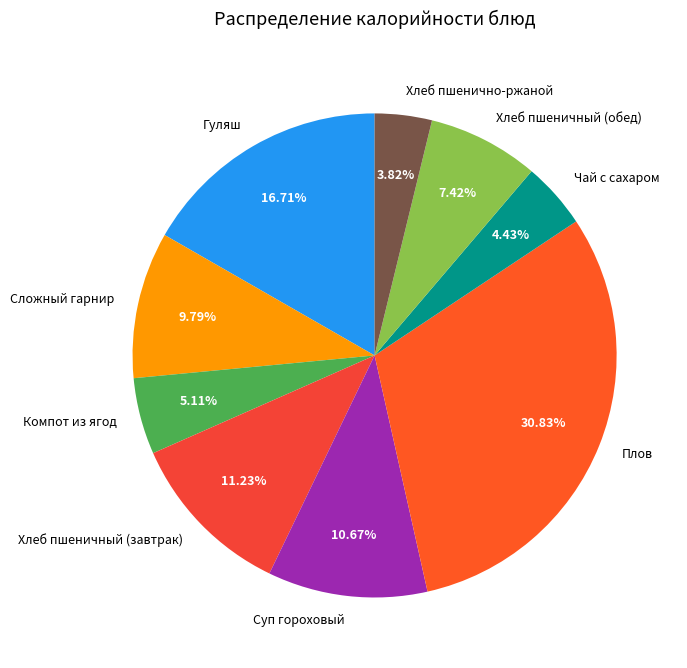

To the nearest percent, what is the difference between the Компот из ягод and Хлеб пшеничный (обед) slice percentages?

2%